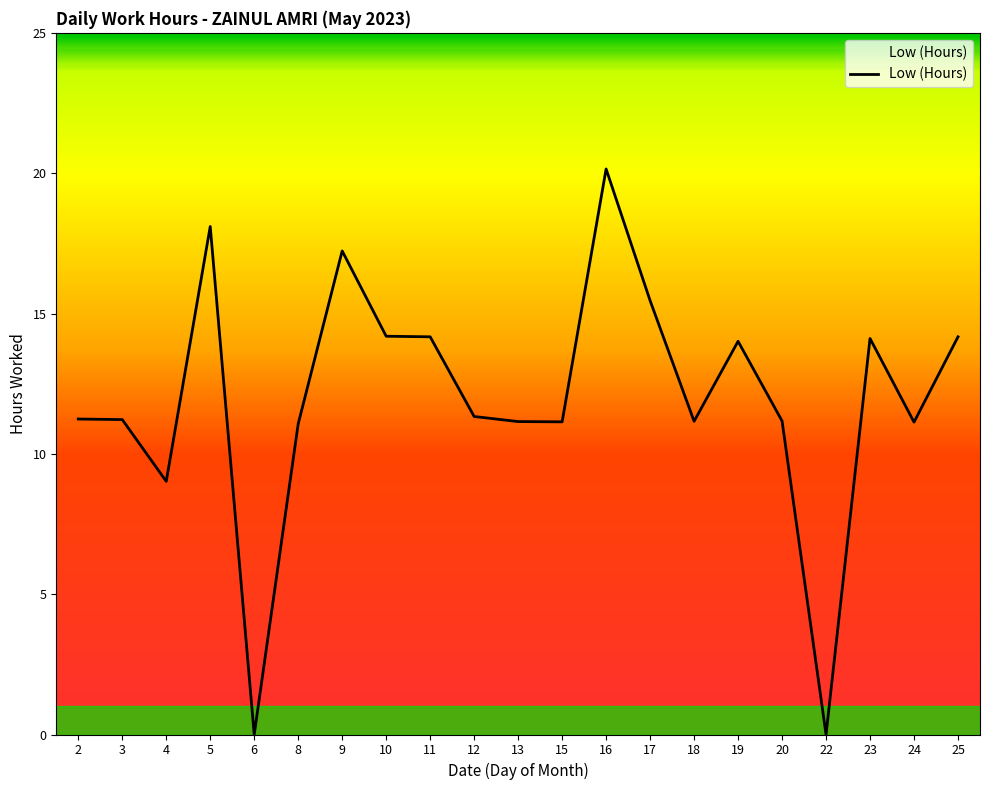

True or false: the data shows 0.0 at 22.

True